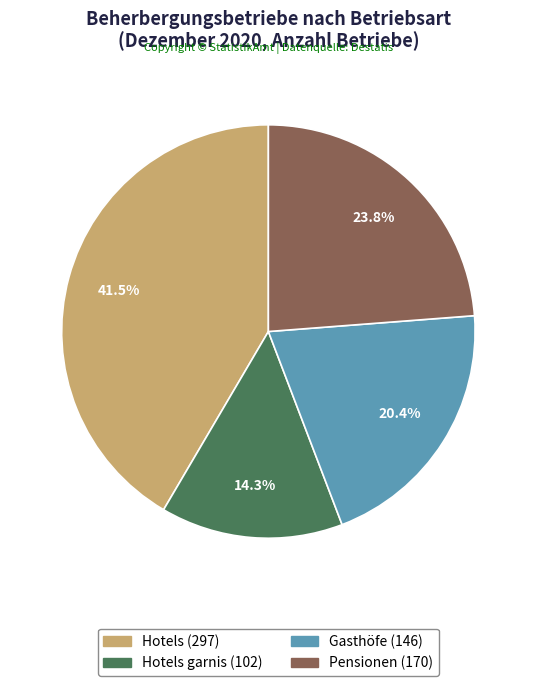

To the nearest percent, what is the difference between the largest and smallest slice percentages?

27%